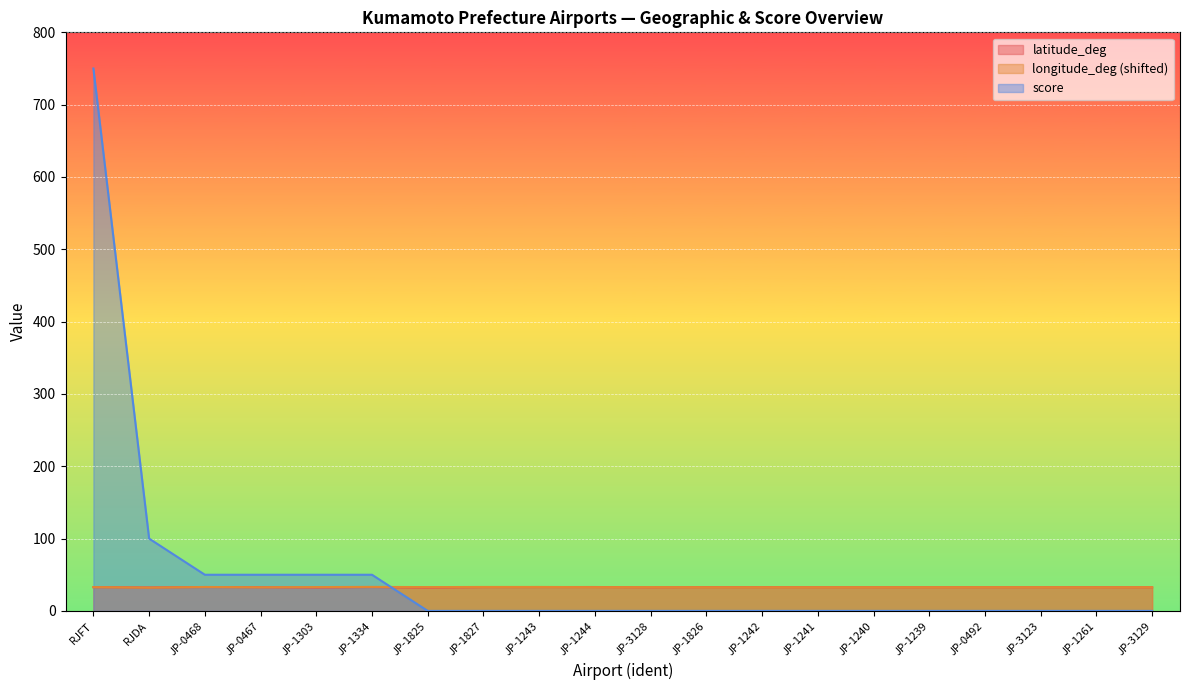

True or false: score has more than 0 interior local peaks.

False